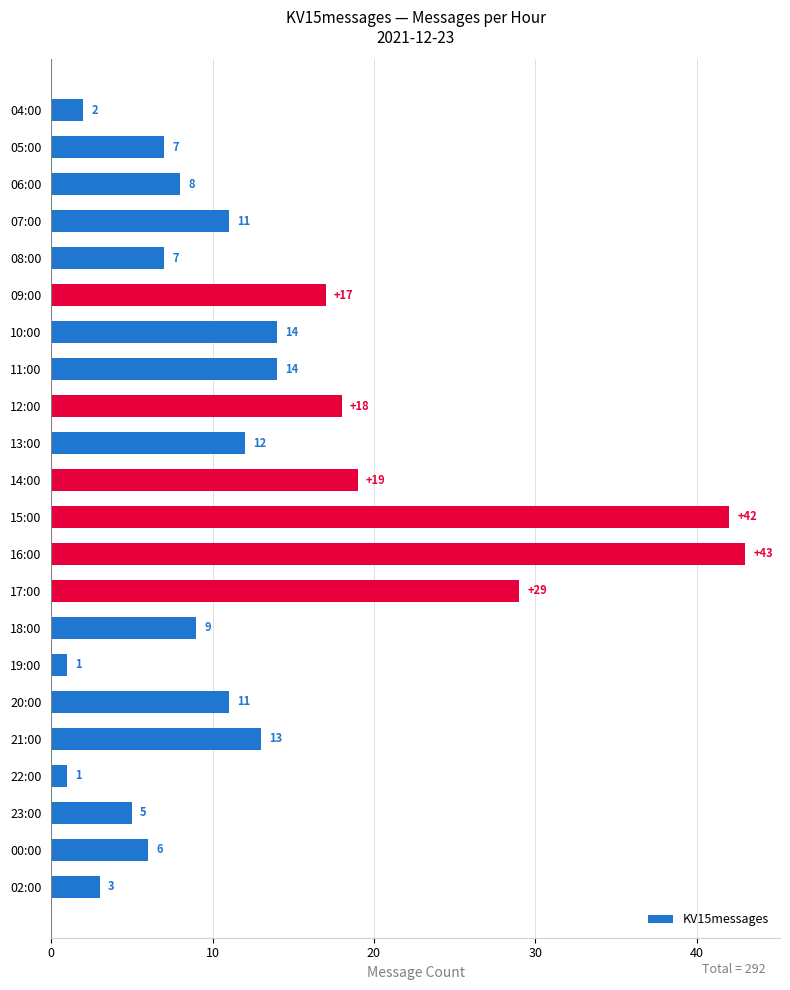

What is the difference between the maximum and second lowest values?

42